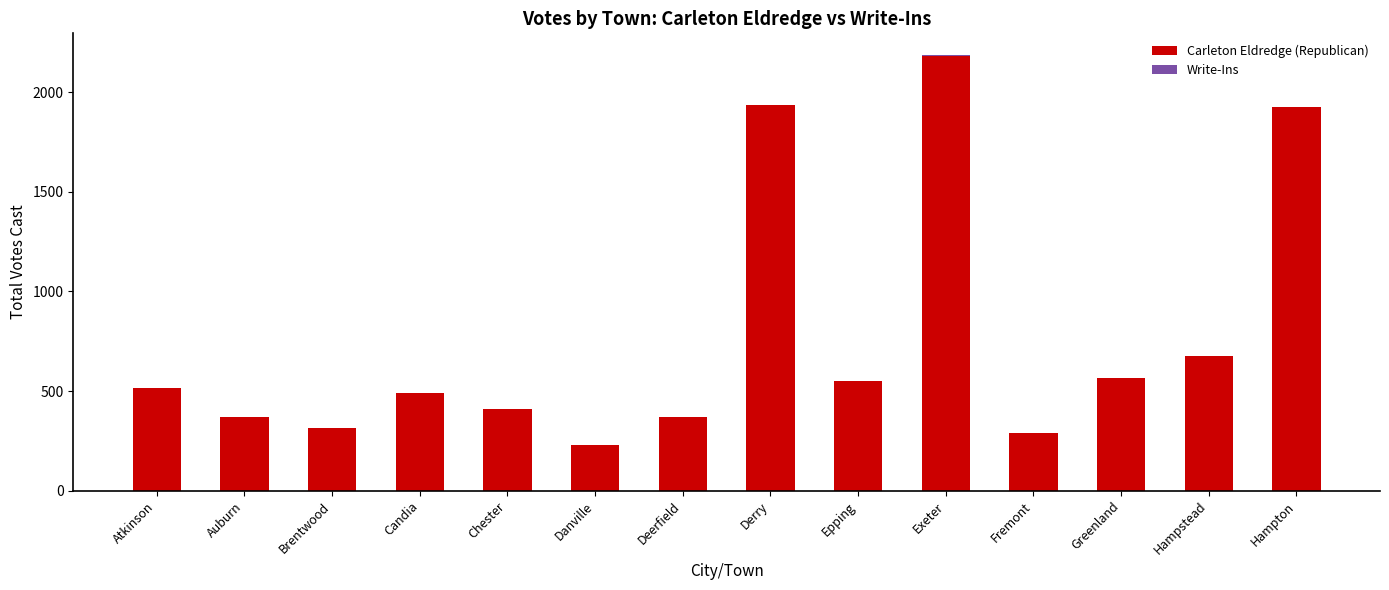

At which category is the sum across all series the highest?

Exeter